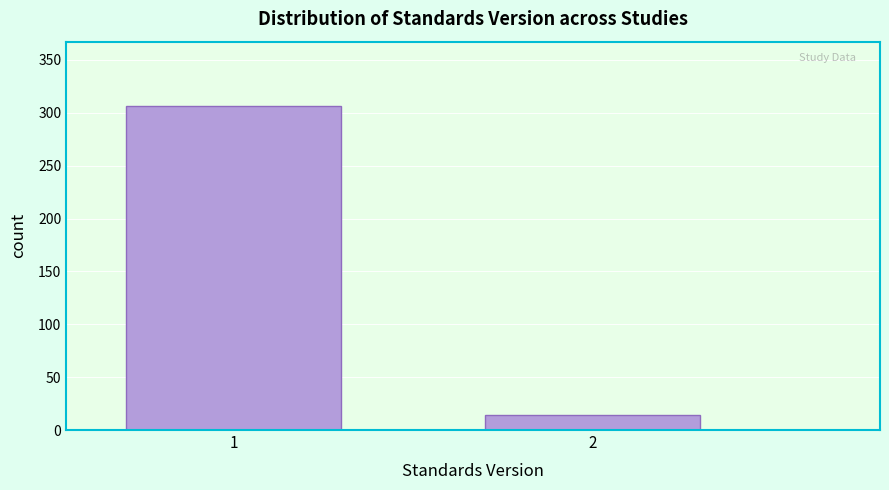

Reading right to left, transcribe all the data shown in this chart.

2=14	1=306